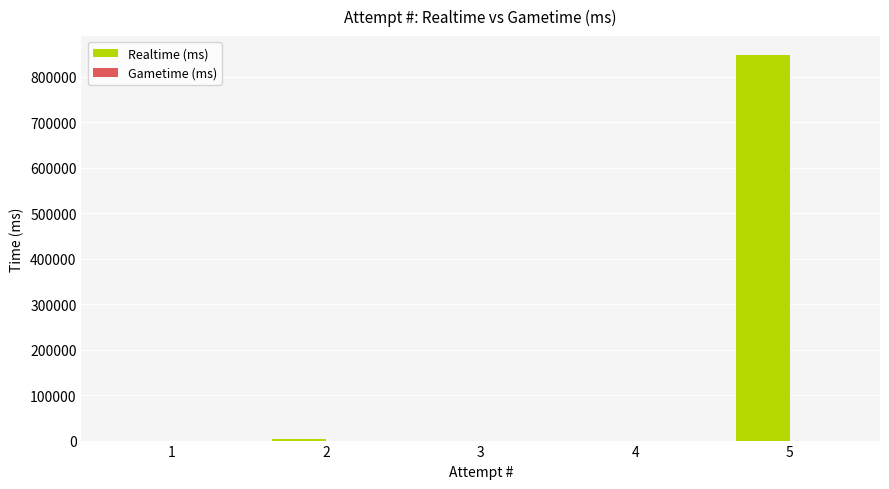

What is the change in value from 4 to 5?

+847538